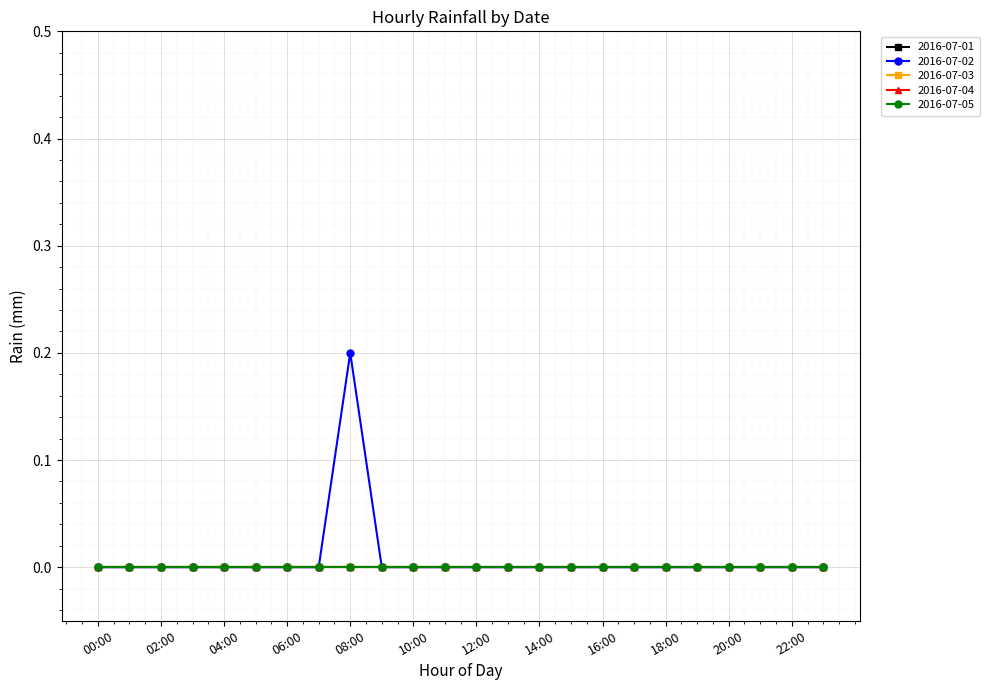

Does the chart have visible grid lines?

Yes